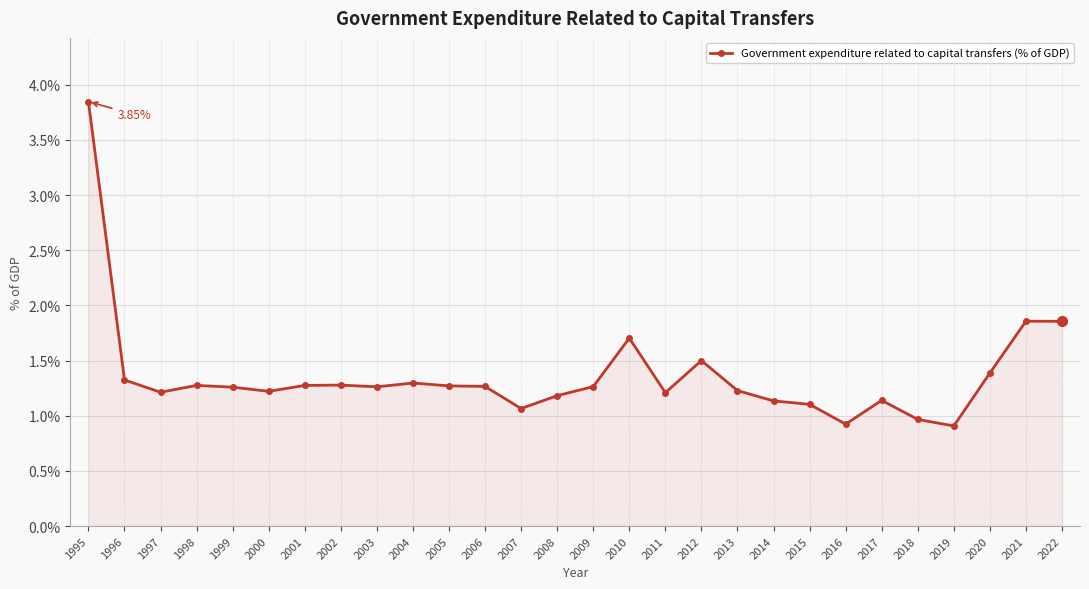

What is the sum of the values at 1995 and 1996?

5.2